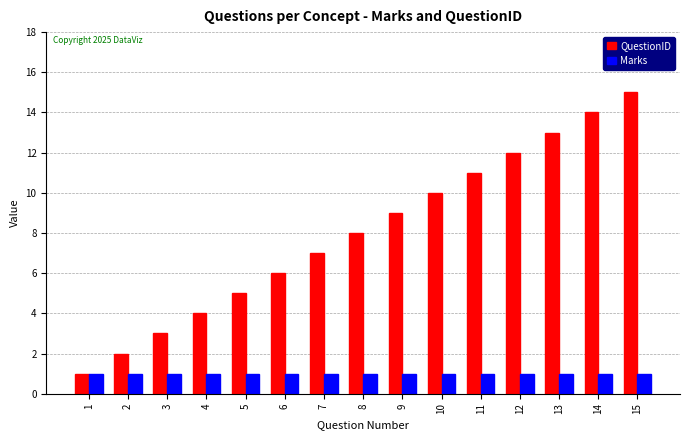

Does the chart contain any negative values?

No